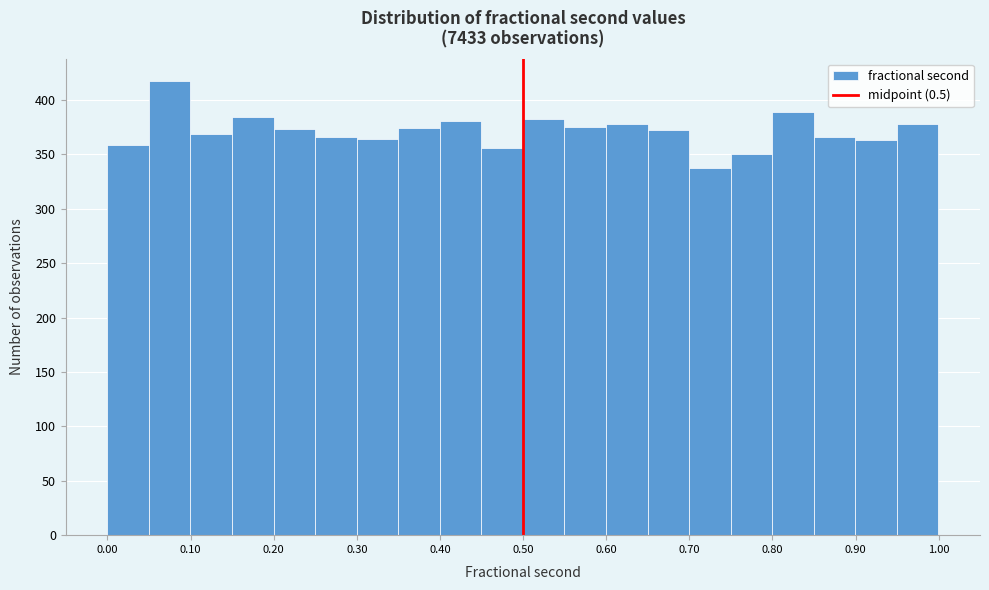

Reading left to right, list every bar in this chart as the range it spans on the x-axis followed by its height. Neither the bar edges nor the heights are printed on the chart, so give them approximately, as read against the axes.

0.00 to 0.05: 360
0.05 to 0.10: 415
0.10 to 0.15: 370
0.15 to 0.20: 385
0.20 to 0.25: 375
0.25 to 0.30: 365
0.30 to 0.35: 365
0.35 to 0.40: 375
0.40 to 0.45: 380
0.45 to 0.50: 355
0.50 to 0.55: 380
0.55 to 0.60: 375
0.60 to 0.65: 380
0.65 to 0.70: 370
0.70 to 0.75: 335
0.75 to 0.80: 350
0.80 to 0.85: 390
0.85 to 0.90: 365
0.90 to 0.95: 365
0.95 to 1.00: 380